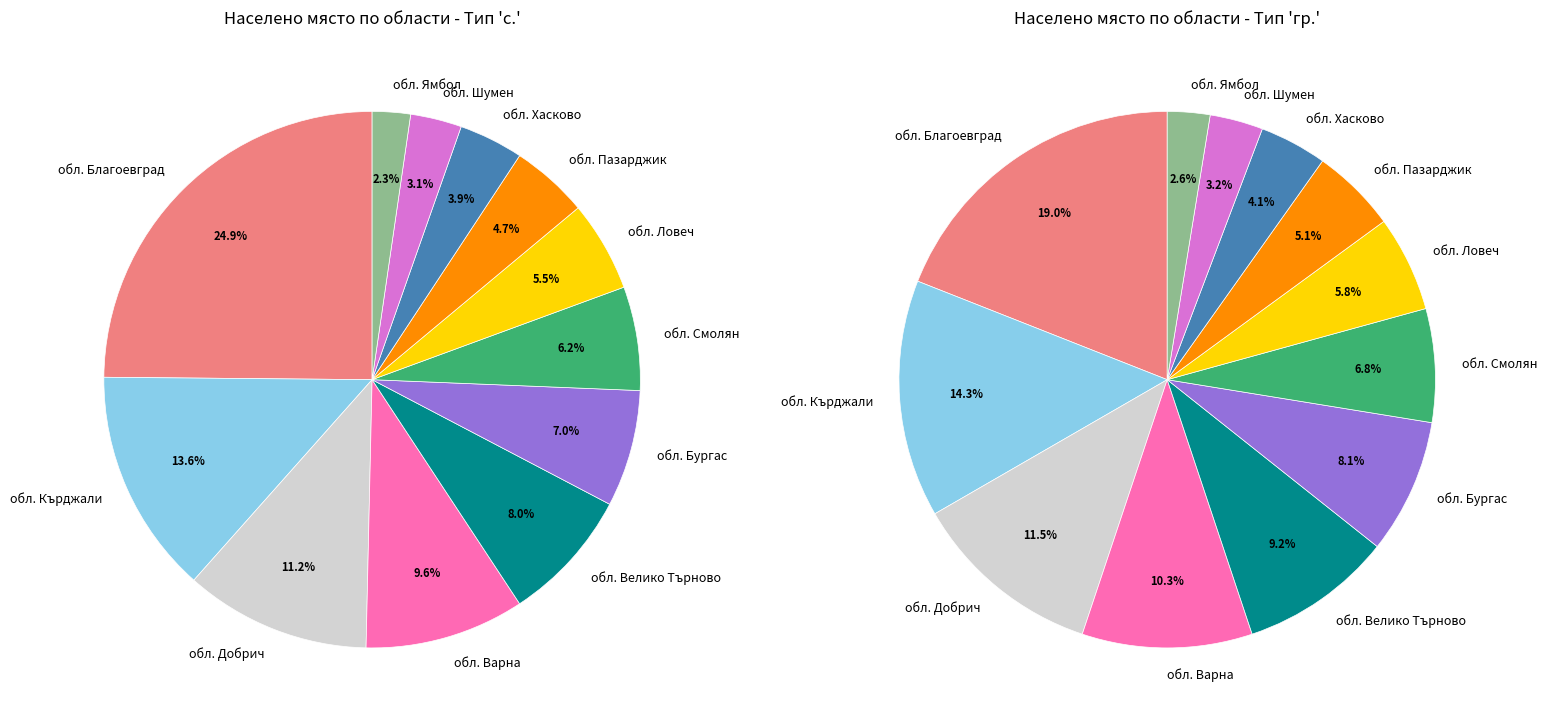

What percentage do обл. Бургас and обл. Шумен together represent?

10.1%